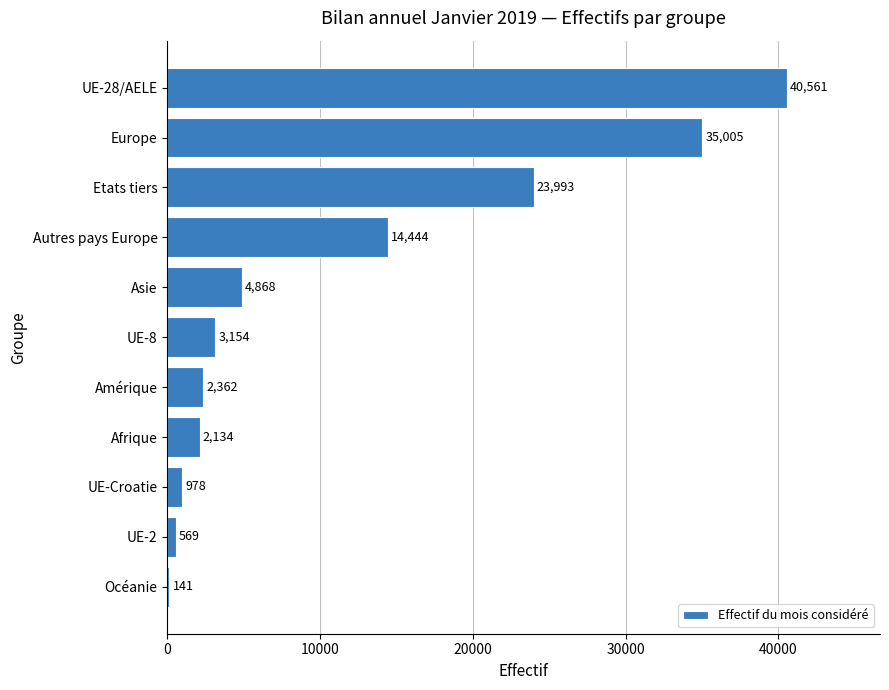

What is the maximum value shown in the chart?

40561